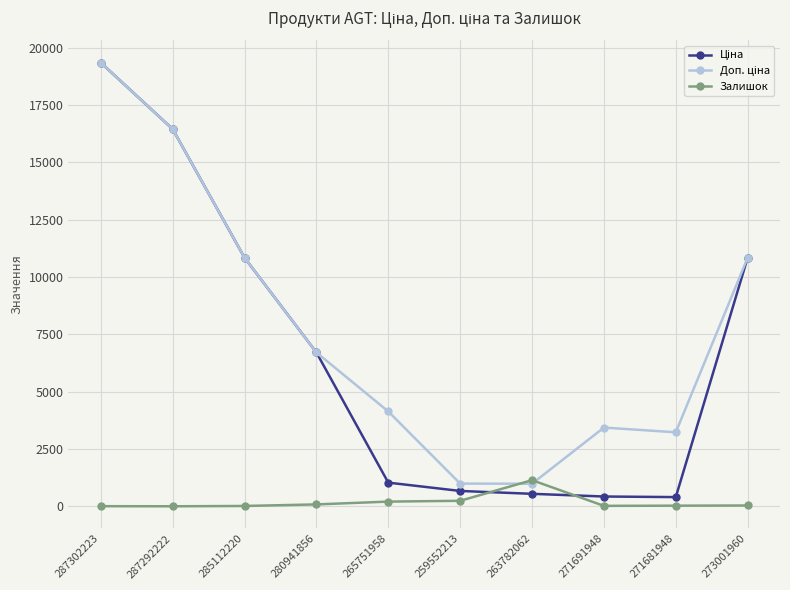

At how many categories does at least one series exceed 14413?

2